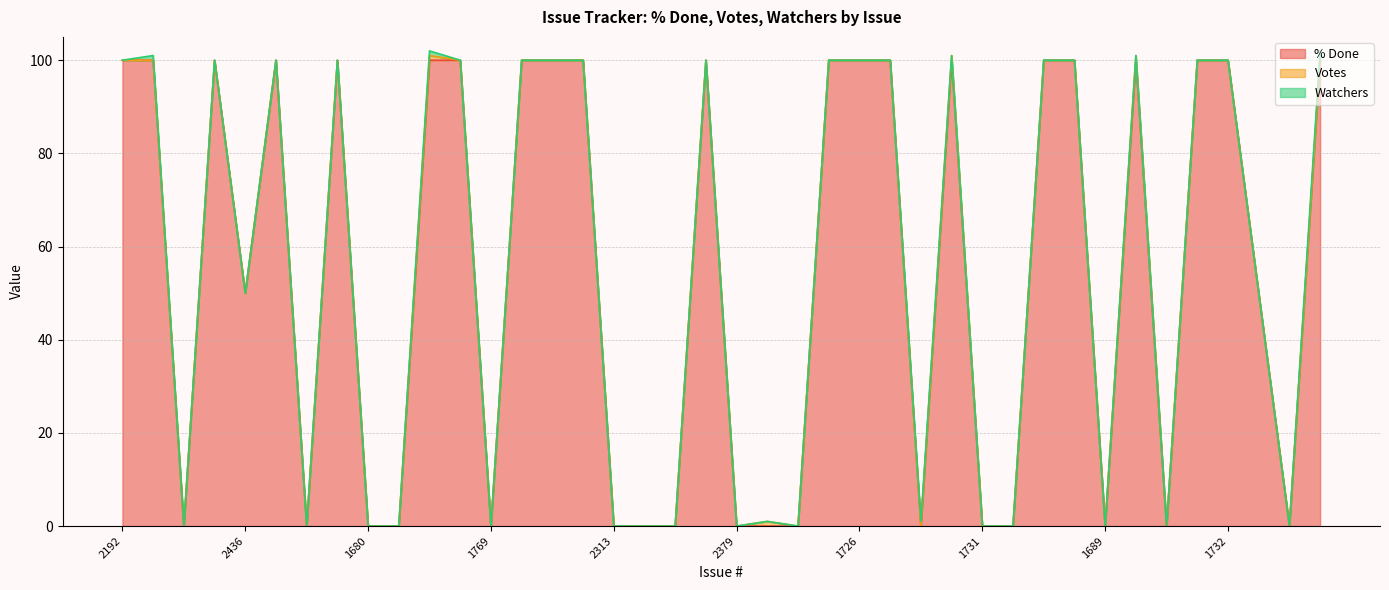

What are all the series names shown in the legend?

% Done, Votes, Watchers